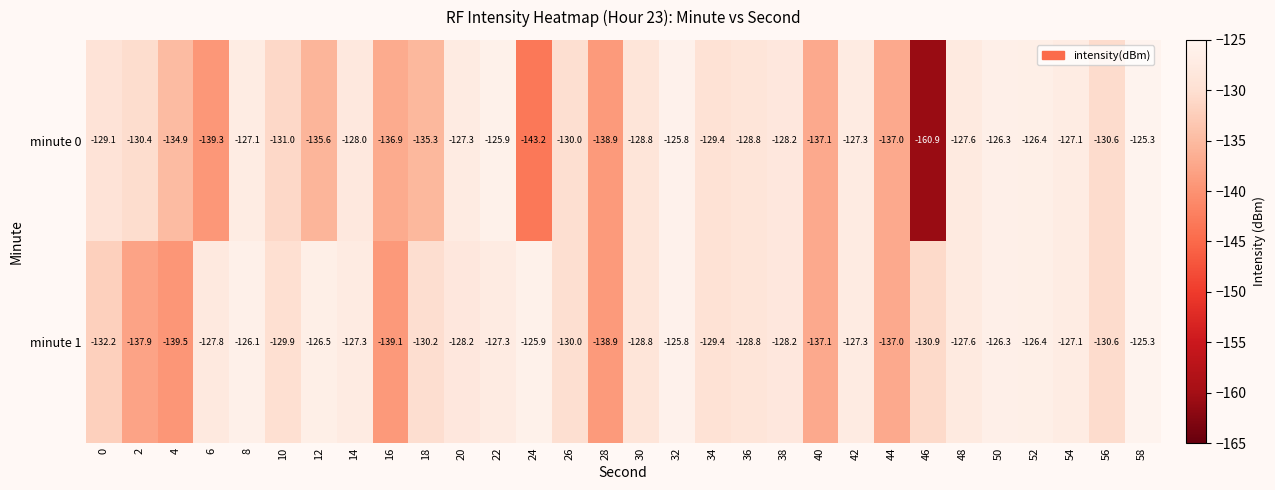

True or false: minute 1 has a value of -125.8 at 32.

True